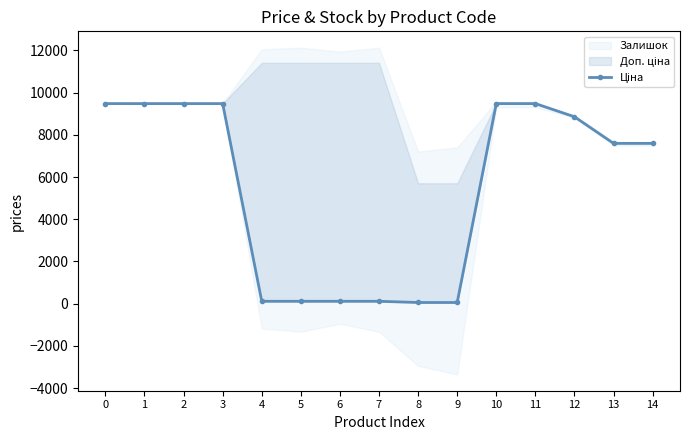

How many data points does each series have?

15